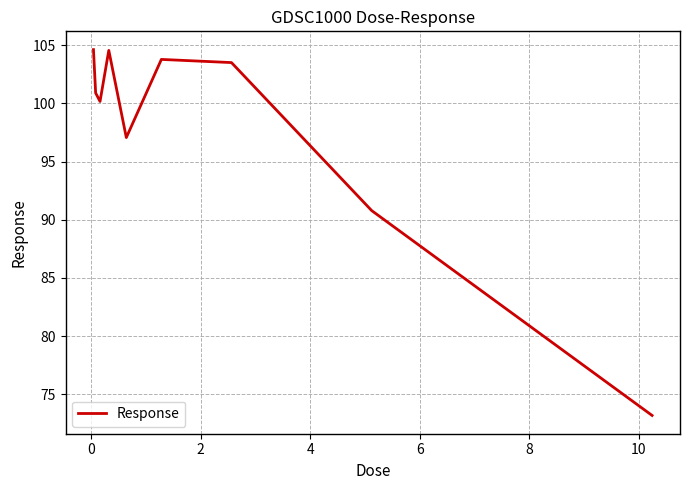

What is the maximum value shown in the chart?

104.6